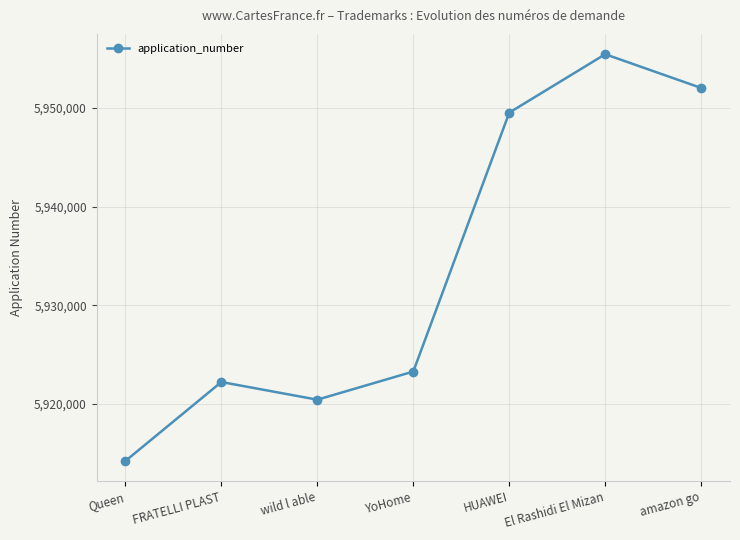

Reading left to right, transcribe all the data shown in this chart.

5914235	5922231	5920444	5923292	5949502	5955415	5951999